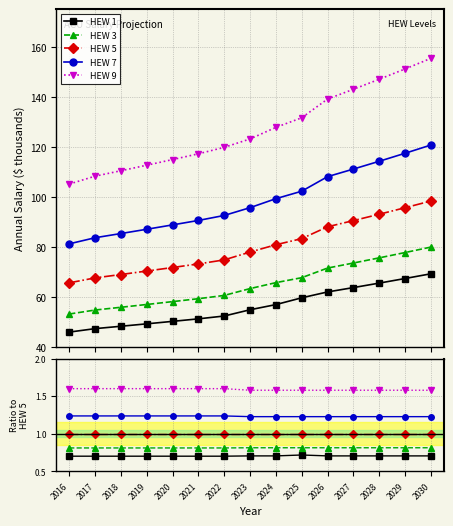

How many interior local valleys does the HEW 9 series have?

5